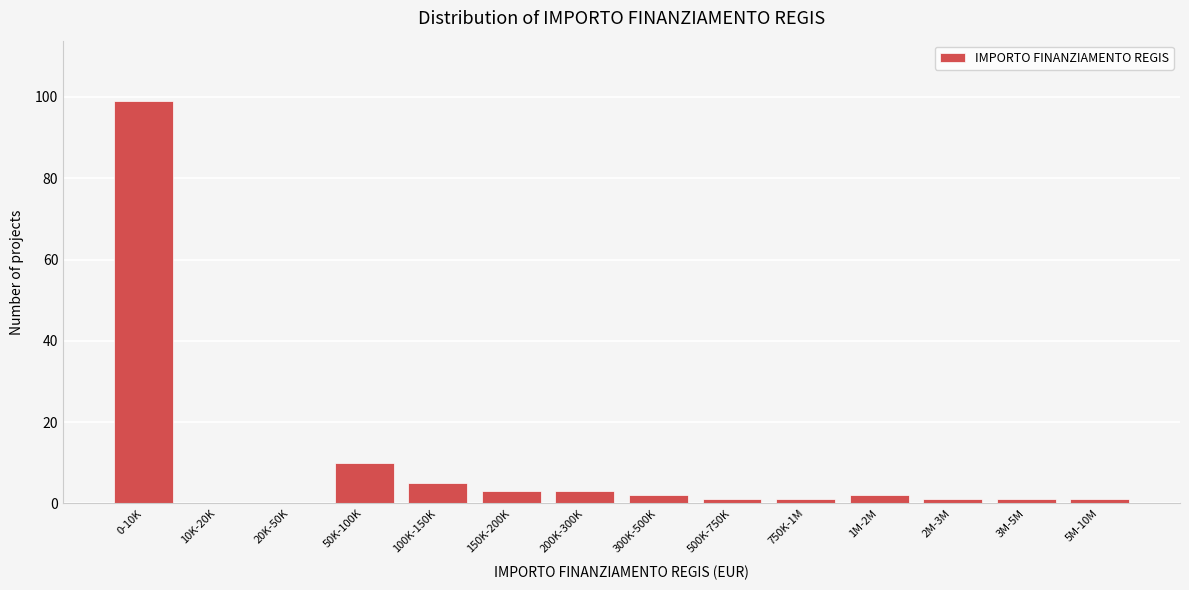

Reading right to left, list all the values displayed in this chart.

5M-10M=1	3M-5M=1	2M-3M=1	1M-2M=2	750K-1M=1	500K-750K=1	300K-500K=2	200K-300K=3	150K-200K=3	100K-150K=5	50K-100K=10	20K-50K=0	10K-20K=0	0-10K=99